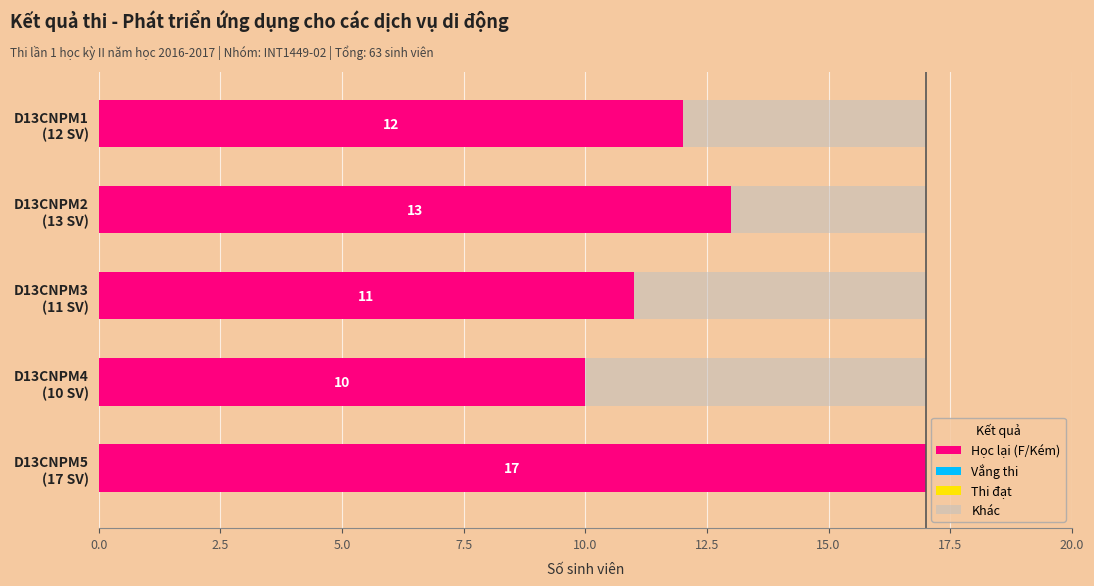

How many Học lại (F/Kém) values are between 11 and 13?

3